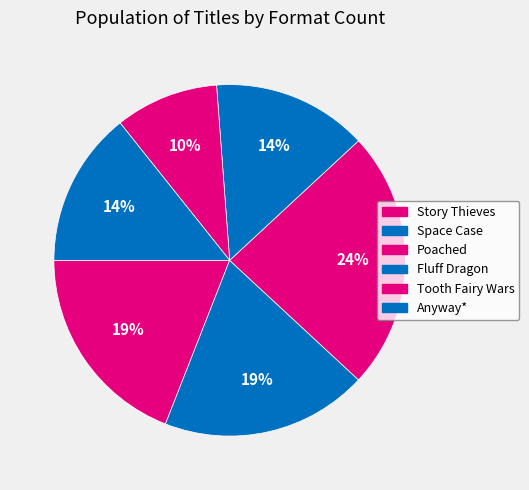

To the nearest percent, what portion does Story Thieves represent?

19%